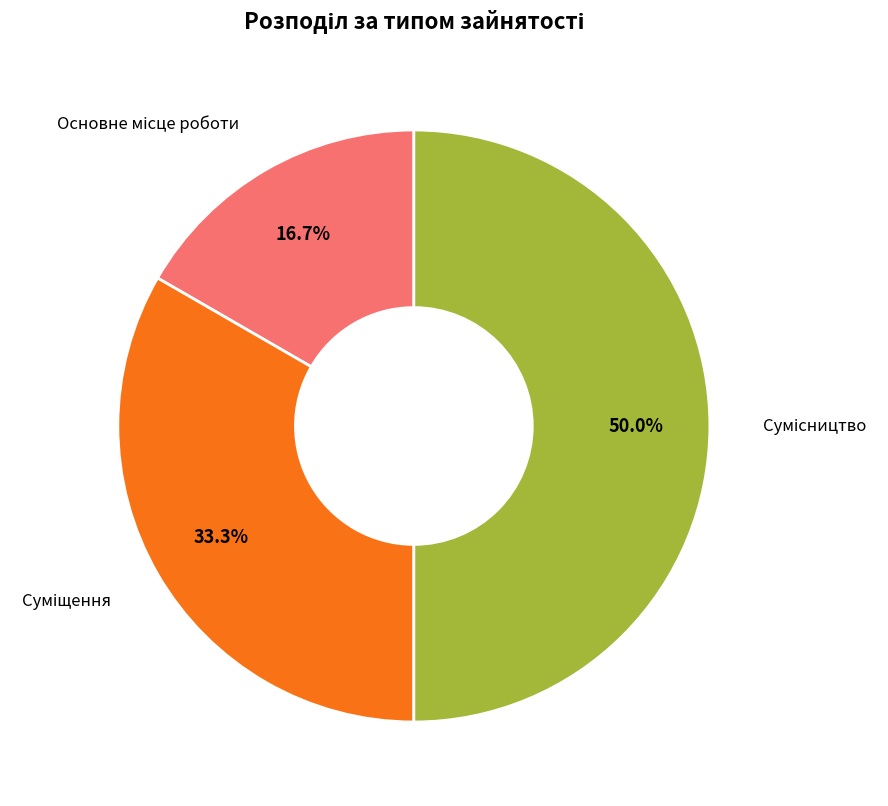

Which slice is the largest?

Сумісництво